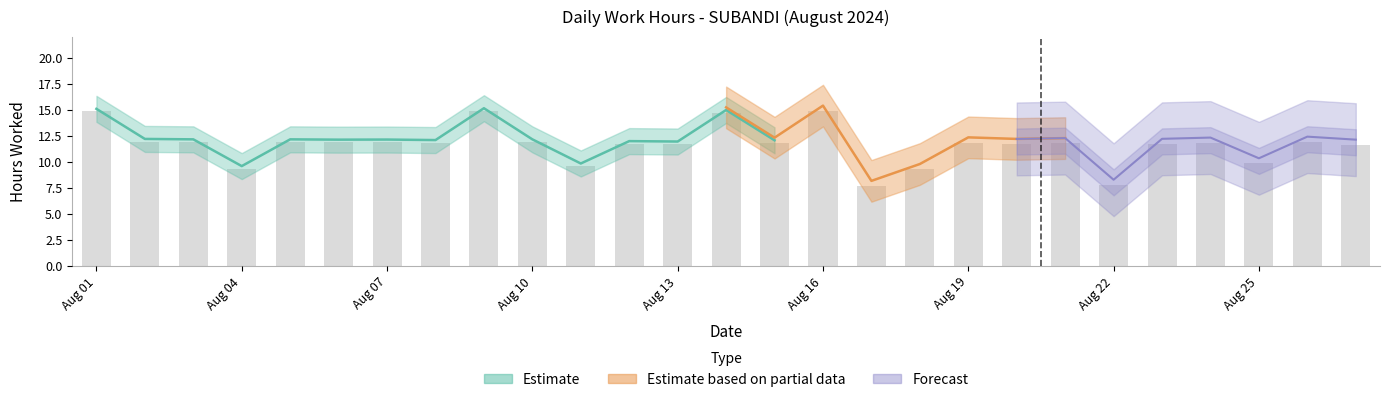

Rank the categories by value from lowest to highest.

17, 22, 18, 4, 11, 25, 27, 13, 20, 23, 12, 21, 15, 24, 8, 19, 6, 7, 3, 5, 10, 26, 2, 14, 1, 9, 16